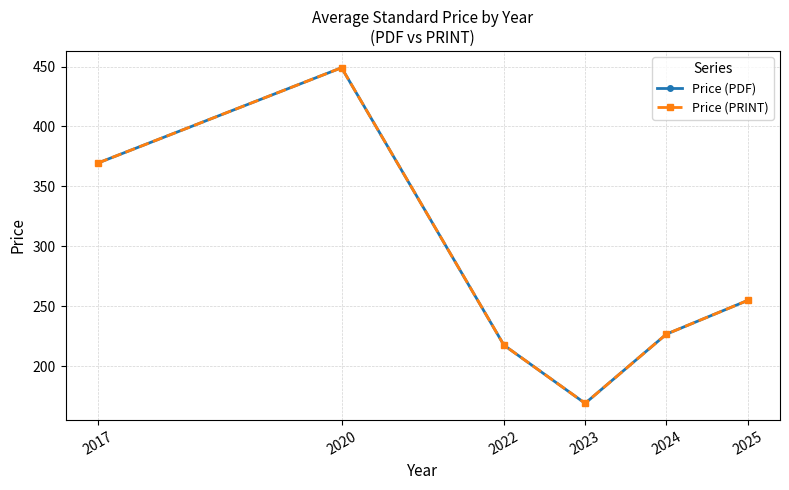

Is this an area chart (filled region under the line)?

No